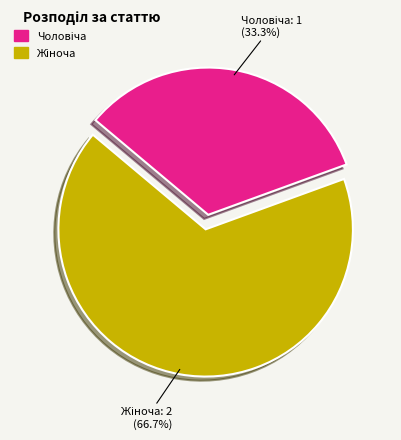

Is there a majority slice in this chart?

Yes